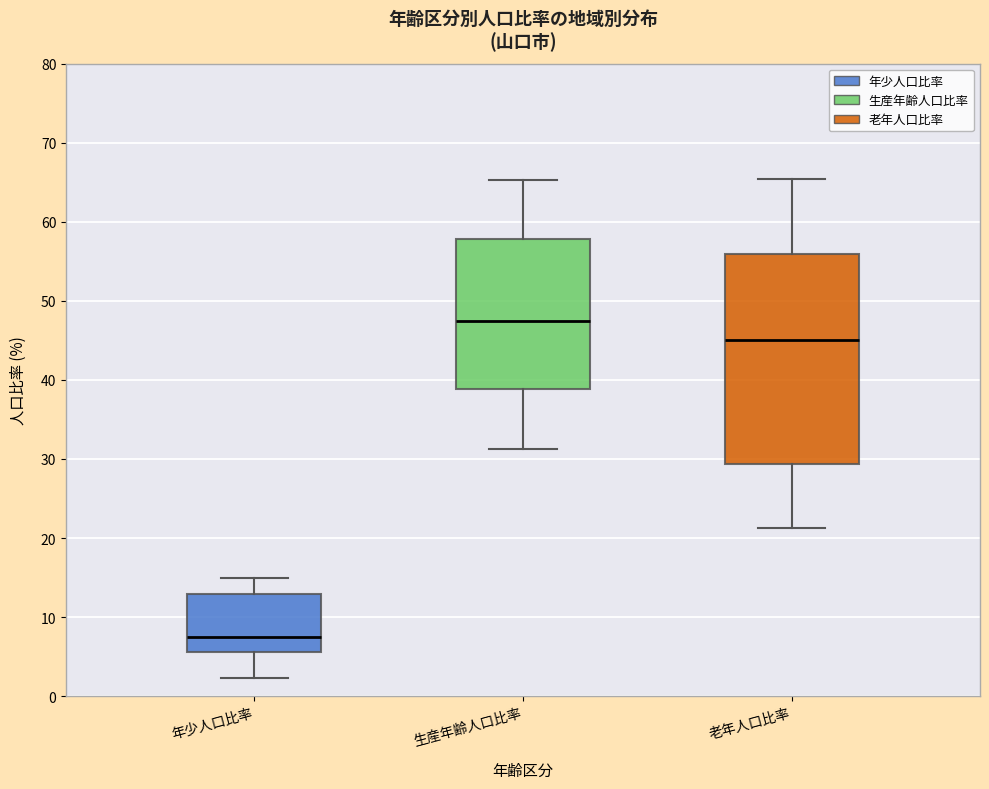

Which box has the lowest median line?

年少人口比率